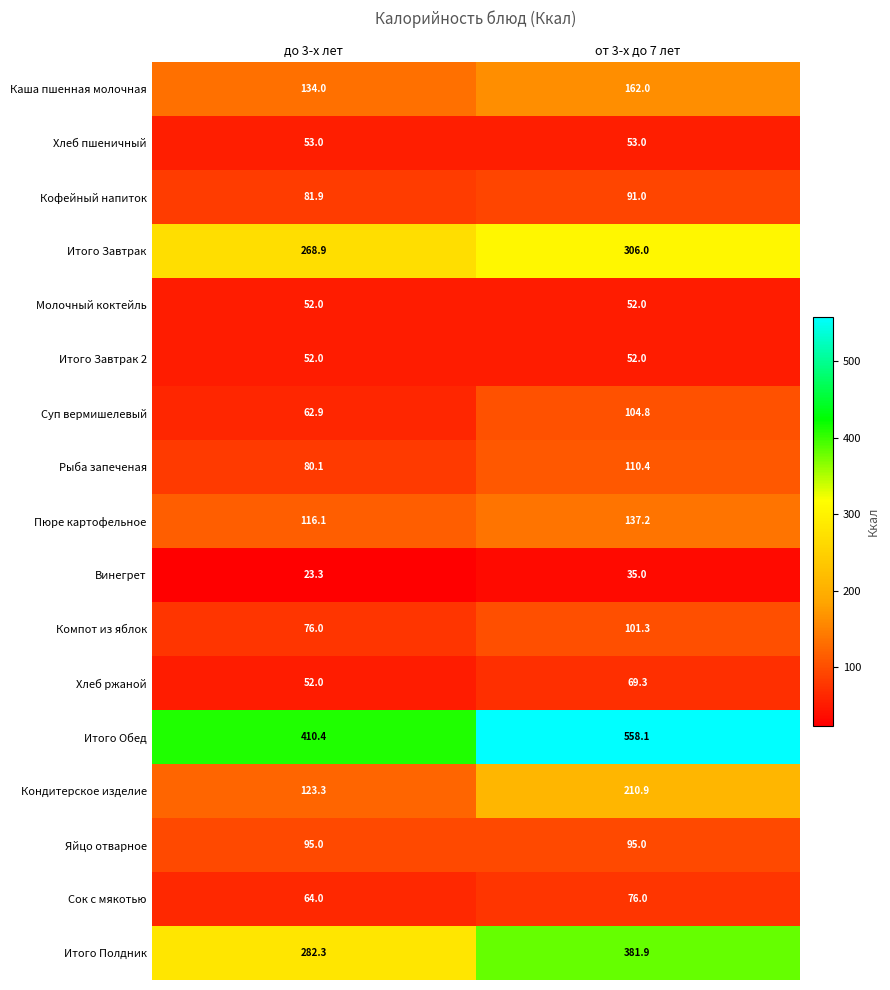

What is the spread (max minus min) of values at до 3-х лет?

387.1